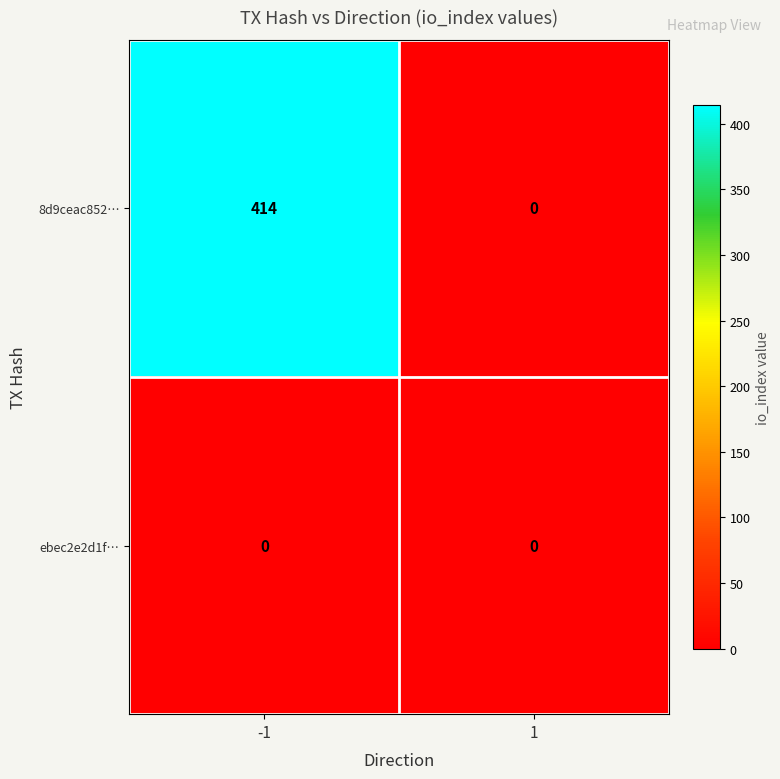

Which series has the widest spread of values?

8d9ceac852…